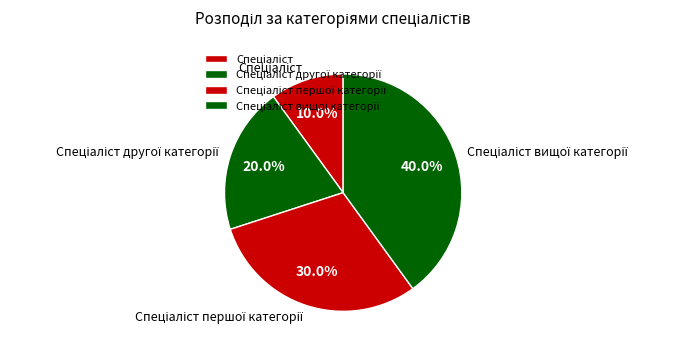

Is there a majority slice in this chart?

No